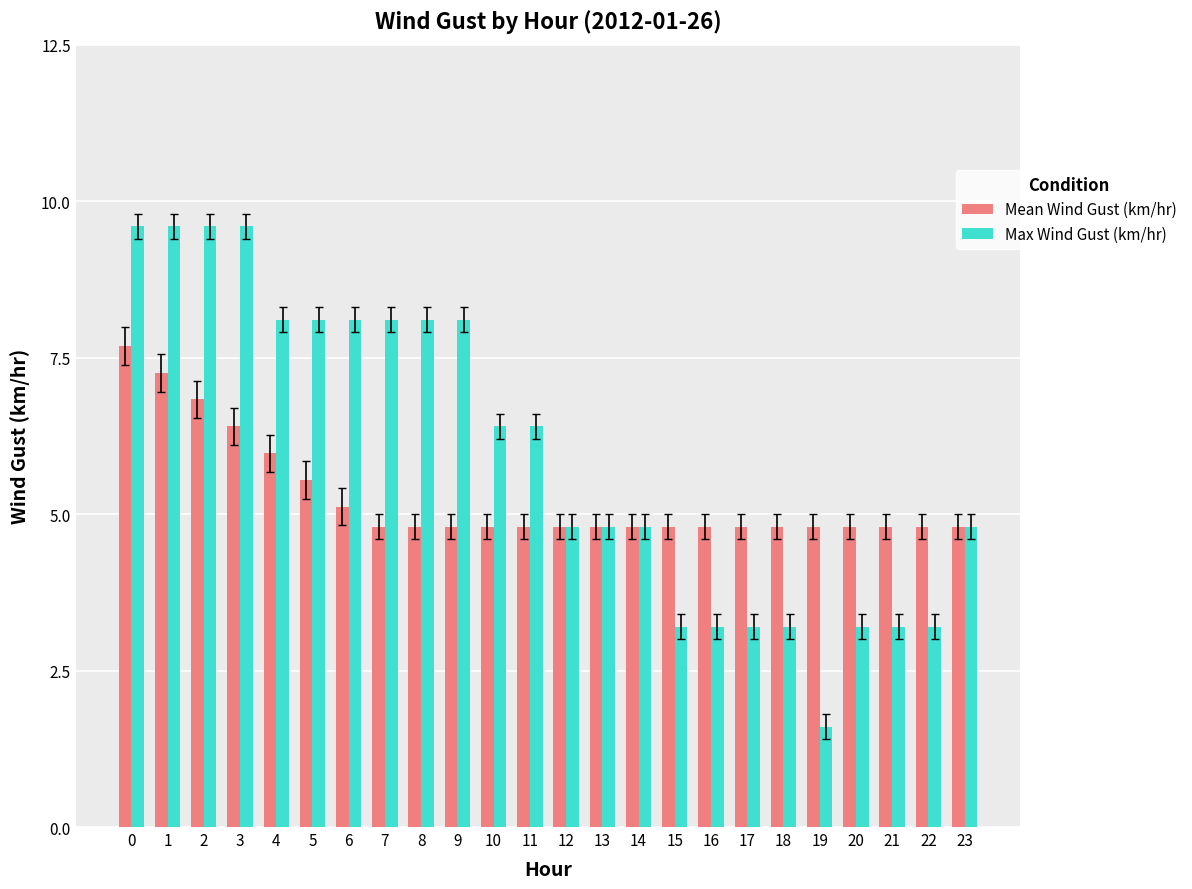

What is the sum of the Max Wind Gust (km/hr) values at 21 and 4?

11.3